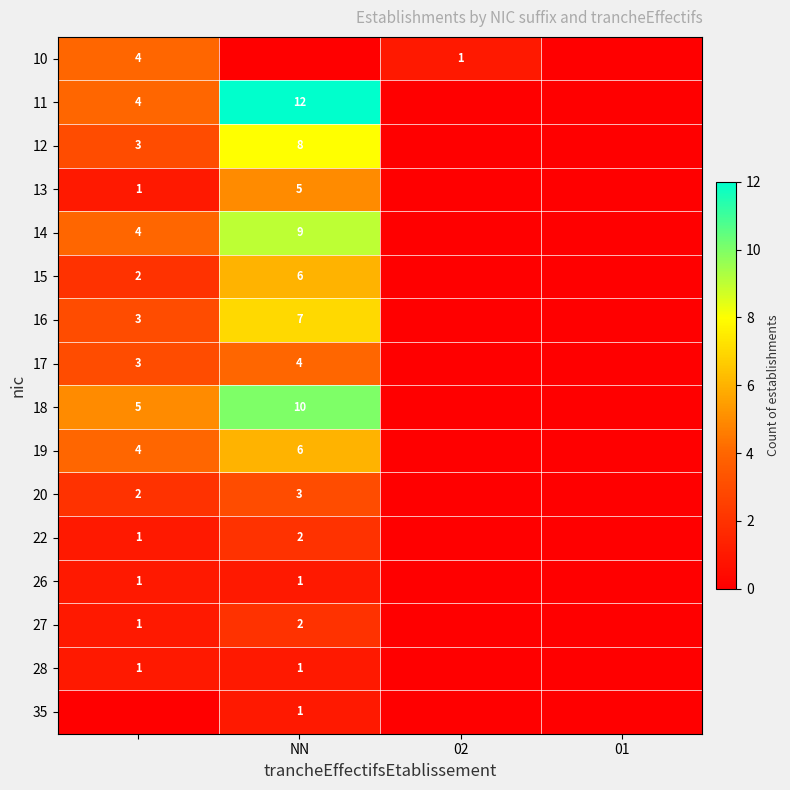

True or false: 14 has a value of 13 at NN.

False